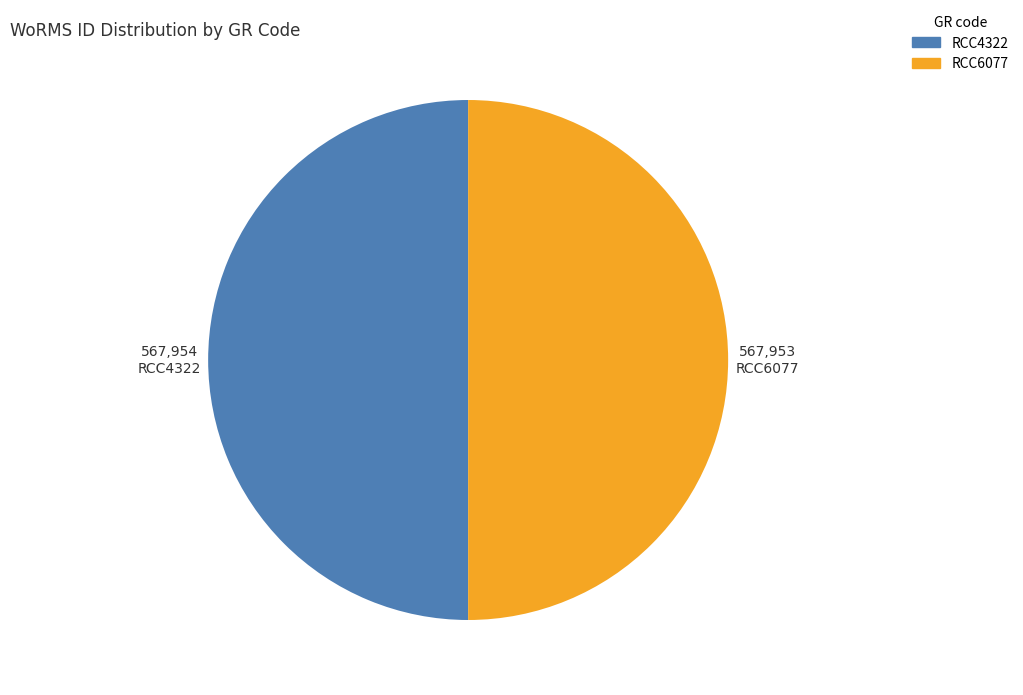

True or false: RCC4322 accounts for 50% of the total.

True